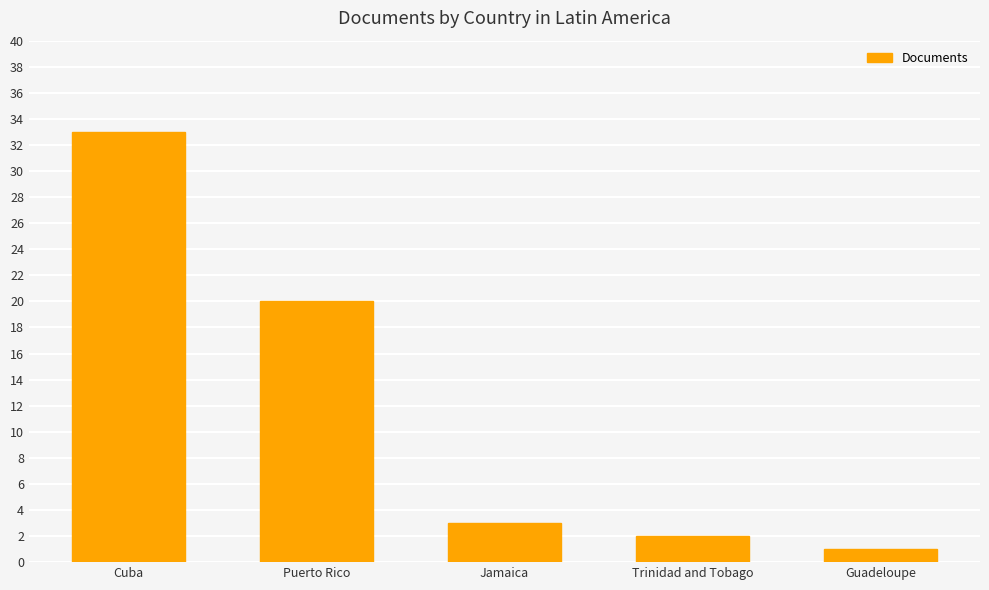

What is the value of the 3rd bar from the left?

3